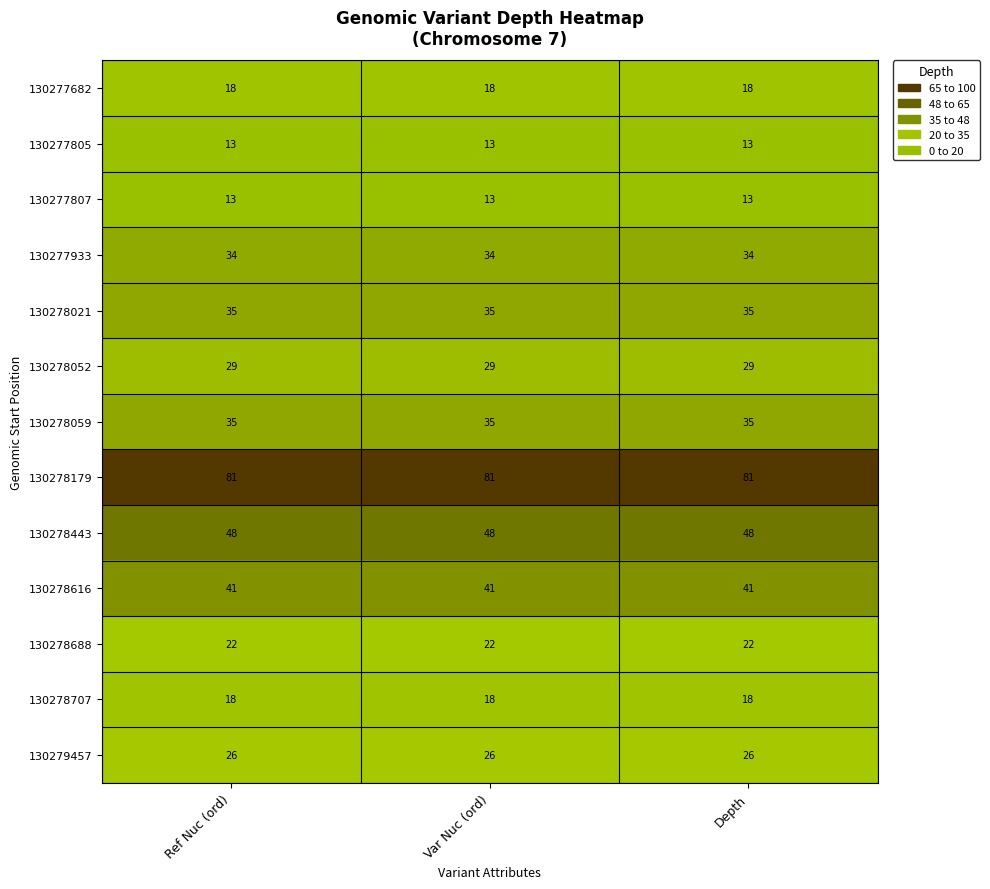

What is the difference between the highest and lowest values at Depth?

68